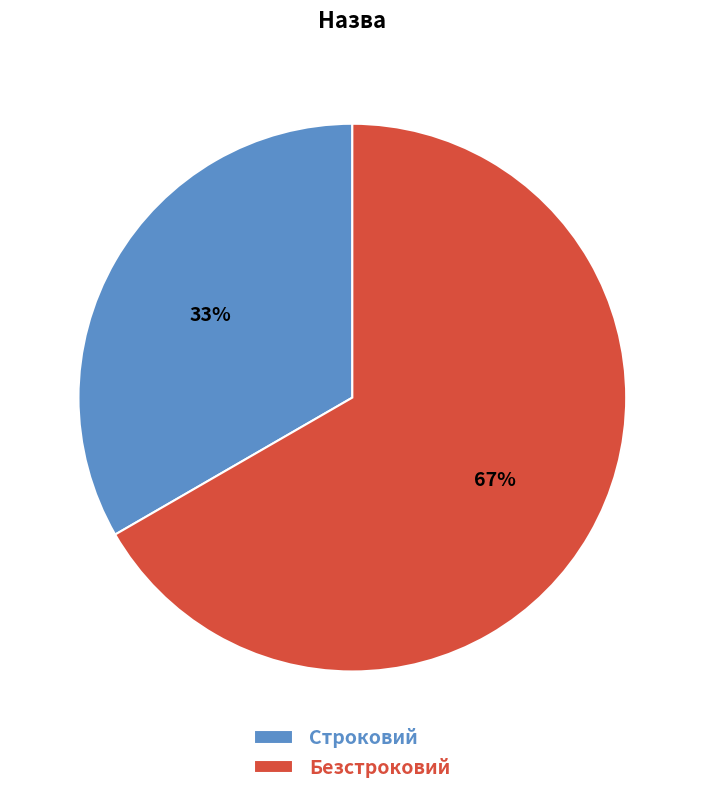

Count the number of slices in the pie.

2